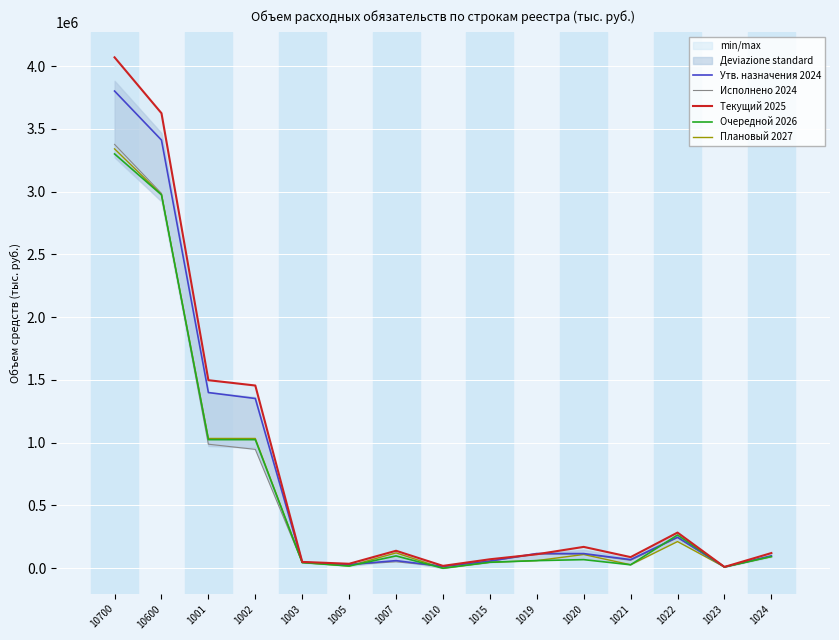

Rank the categories by Очередной 2026 value from highest to lowest.

10700, 10600, 1001, 1002, 1022, 1007, 1024, 1020, 1019, 1015, 1003, 1021, 1005, 1023, 1010